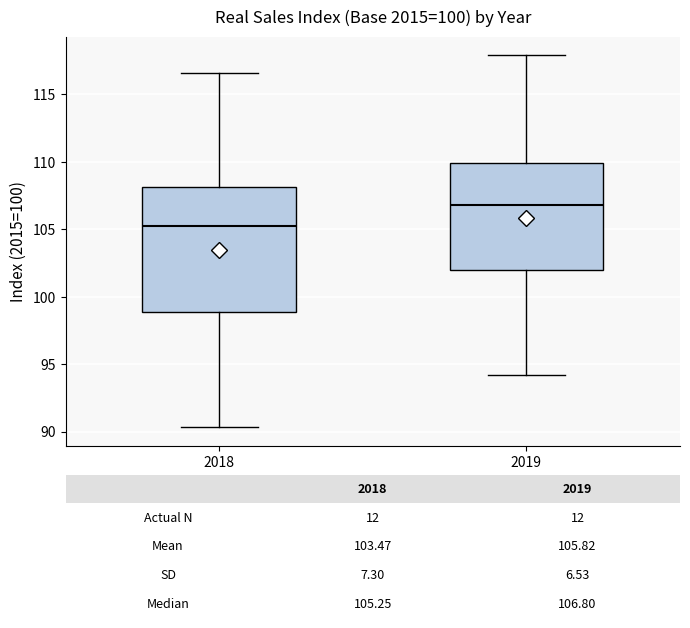

Which box has the highest median line?

2019